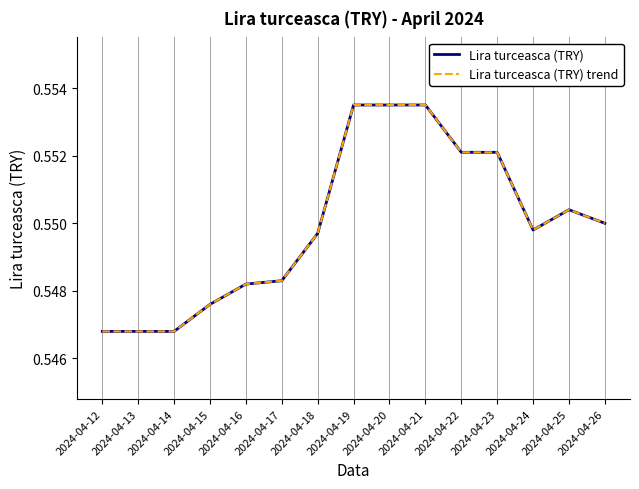

Does the chart display data point markers on the line(s)?

No